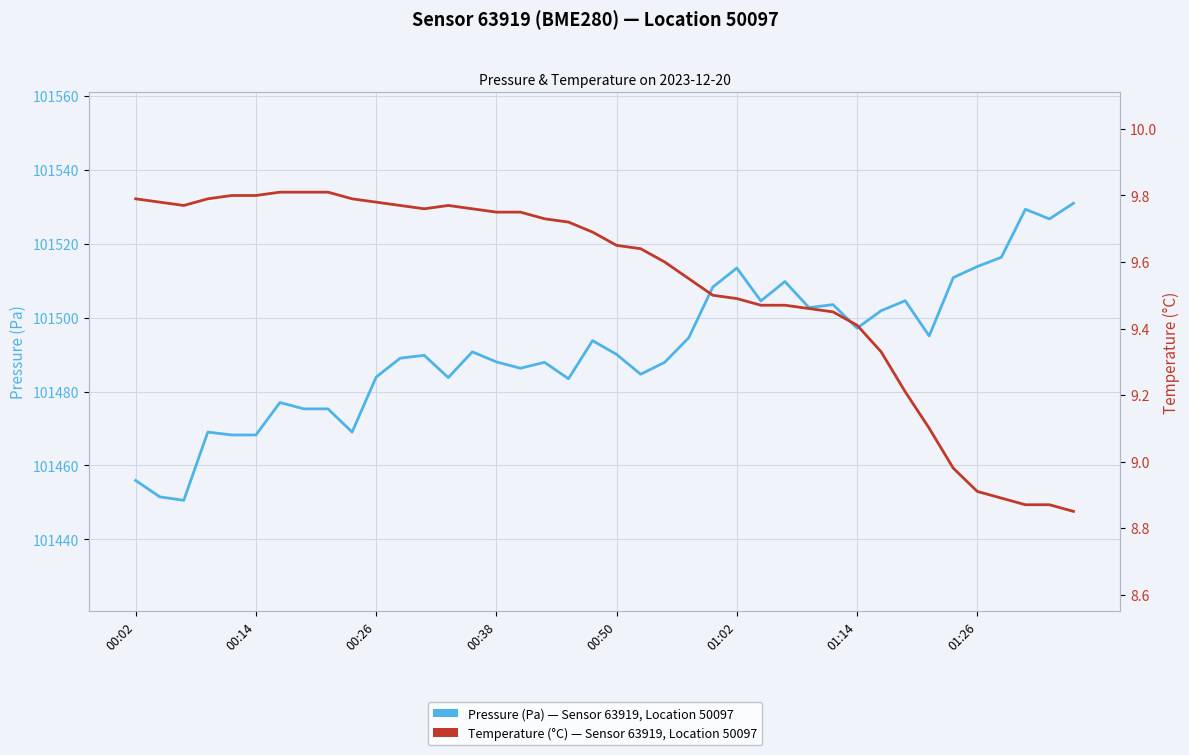

Where does the temperature (°C) series first go above 9?

00:02